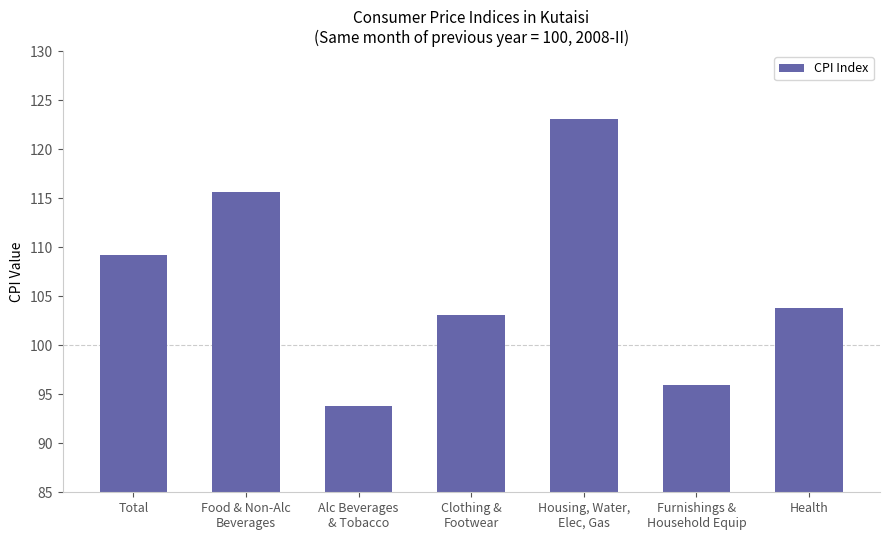

List the labels in order of value, largest first.

Housing, Water,
Elec, Gas, Food & Non-Alc
Beverages, Total, Health, Clothing &
Footwear, Furnishings &
Household Equip, Alc Beverages
& Tobacco